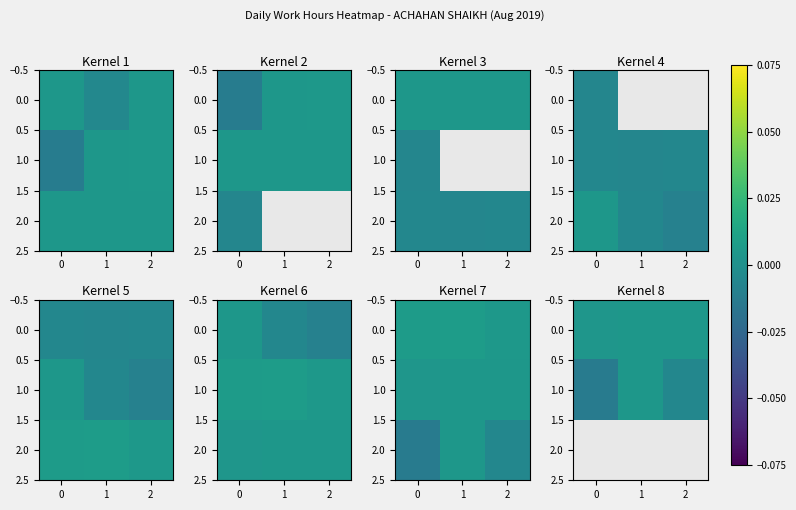

True or false: 0.0 has a value of 0.0 at 2.

True